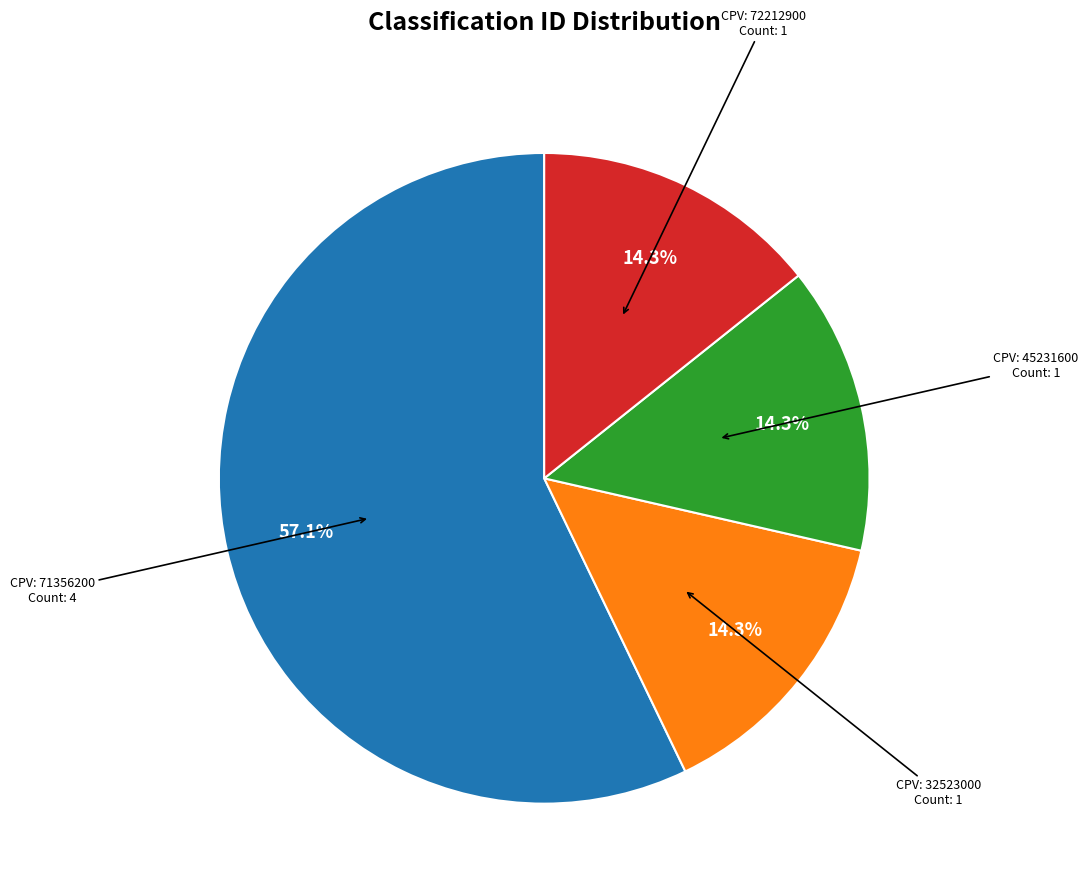

Is there a majority slice in this chart?

Yes